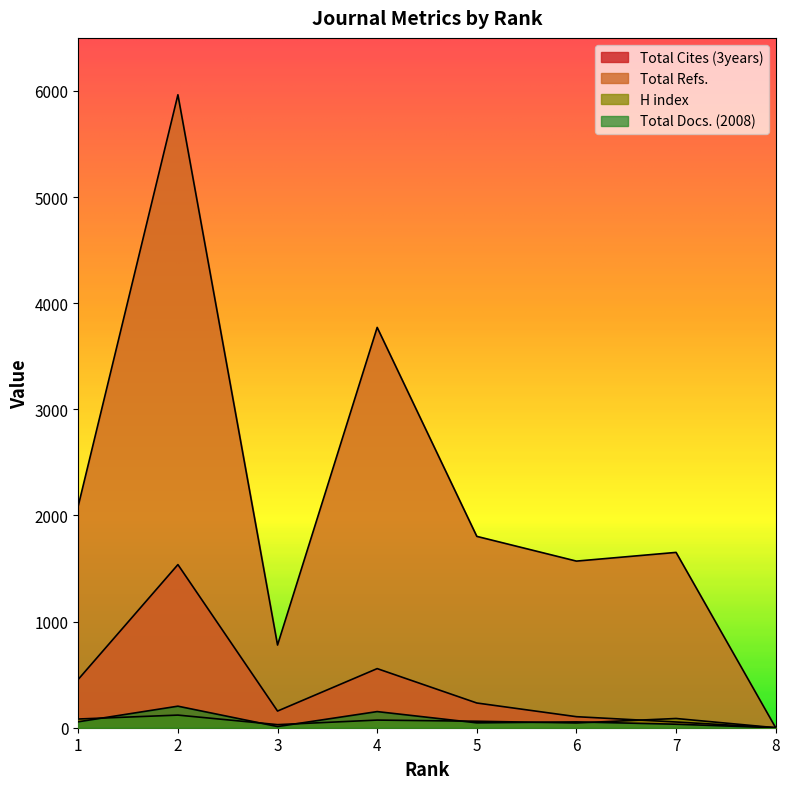

How many times do H index and Total Docs. (2008) cross each other?

6